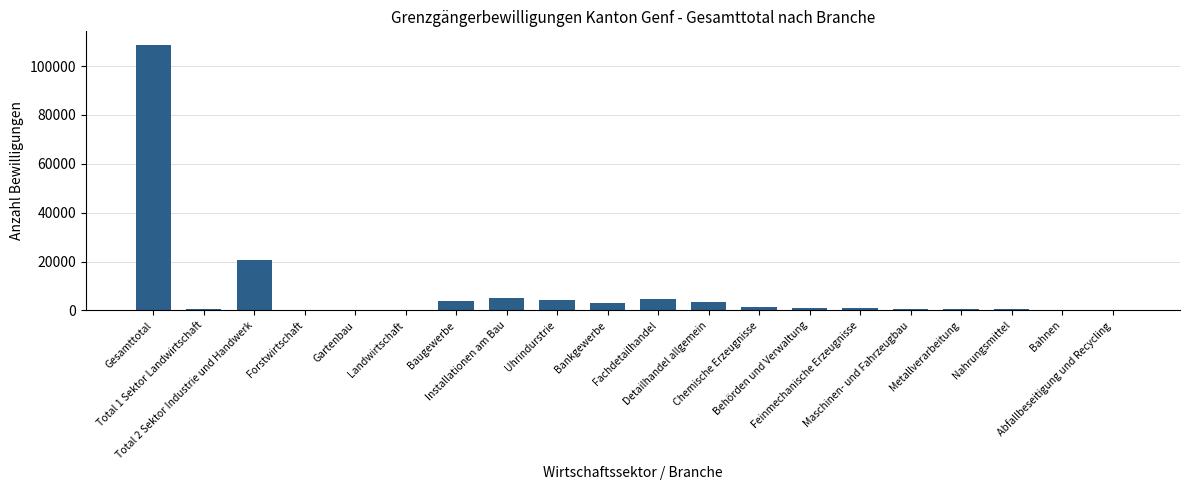

What is the greatest value displayed?

108758